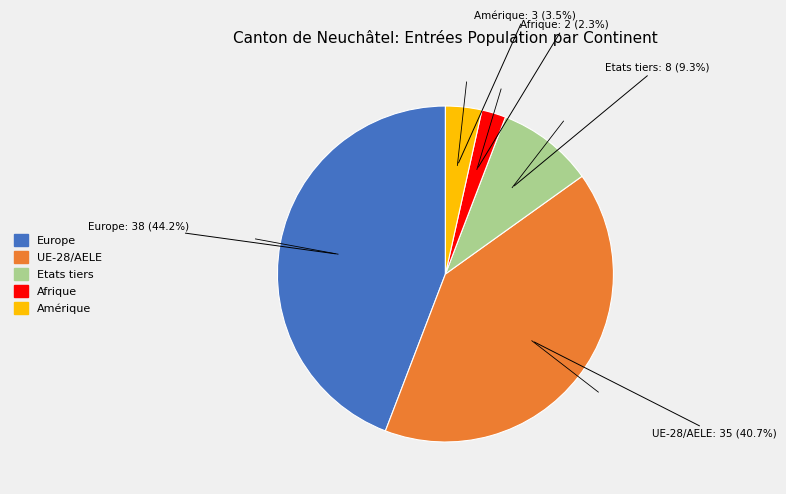

Is there any slice that represents more than half of the pie?

No